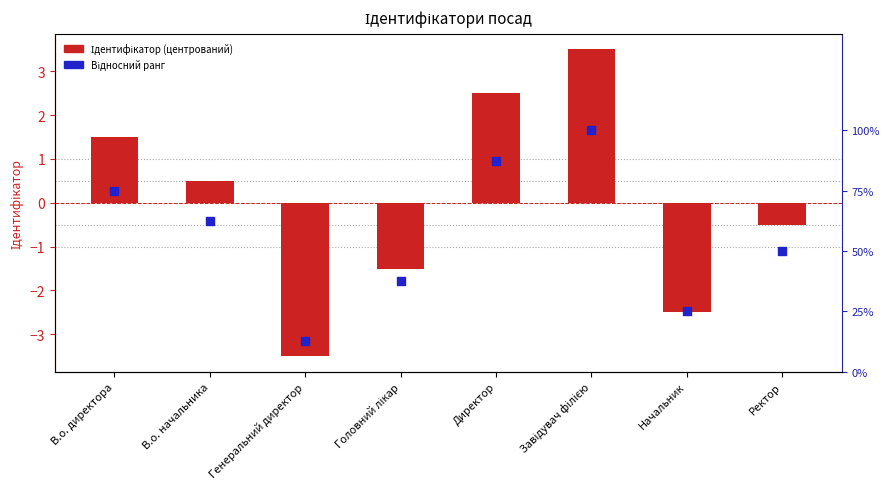

Which series has the widest spread of Y values?

Ідентифікатор (центрований)